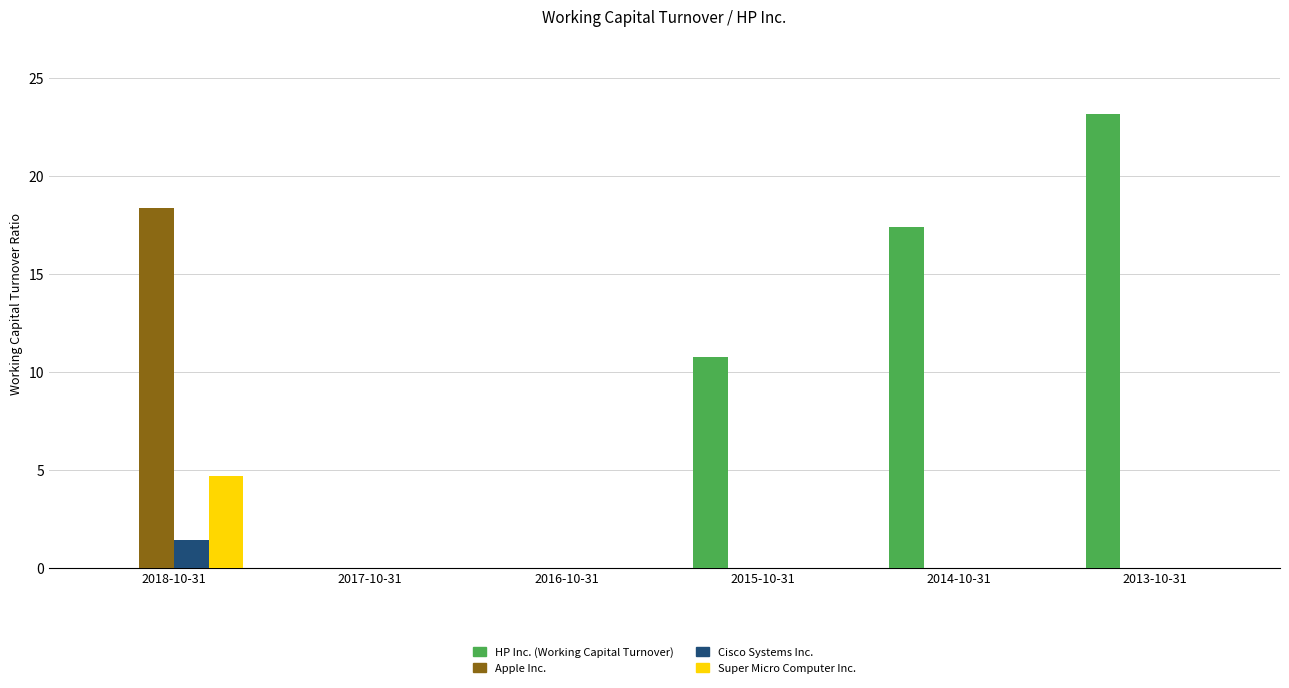

What is the highest value of the Super Micro Computer Inc. series?

4.7